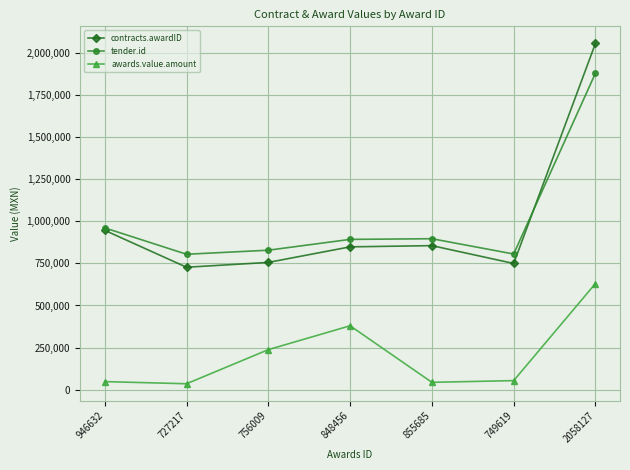

True or false: tender.id and contracts.awardID cross at least once.

True